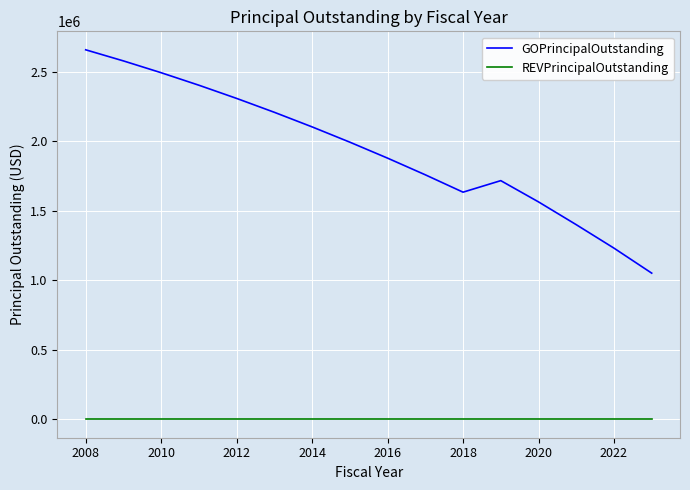

What is the maximum value shown in the chart?

2660000